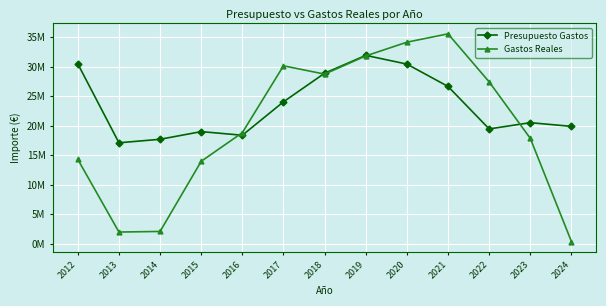

Is the value of Presupuesto Gastos at 2015 greater than the value of Gastos Reales at 2017?

No